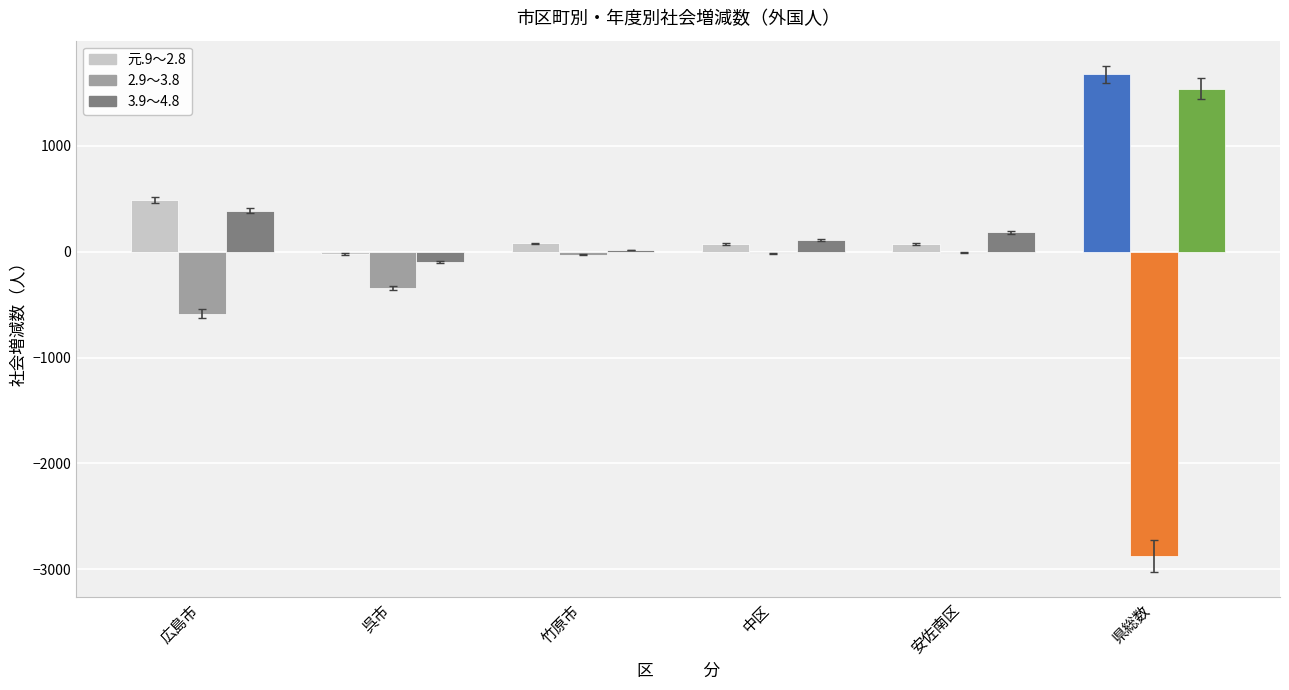

The value of 元.9～2.8 at 広島市 is 488. True or false?

True